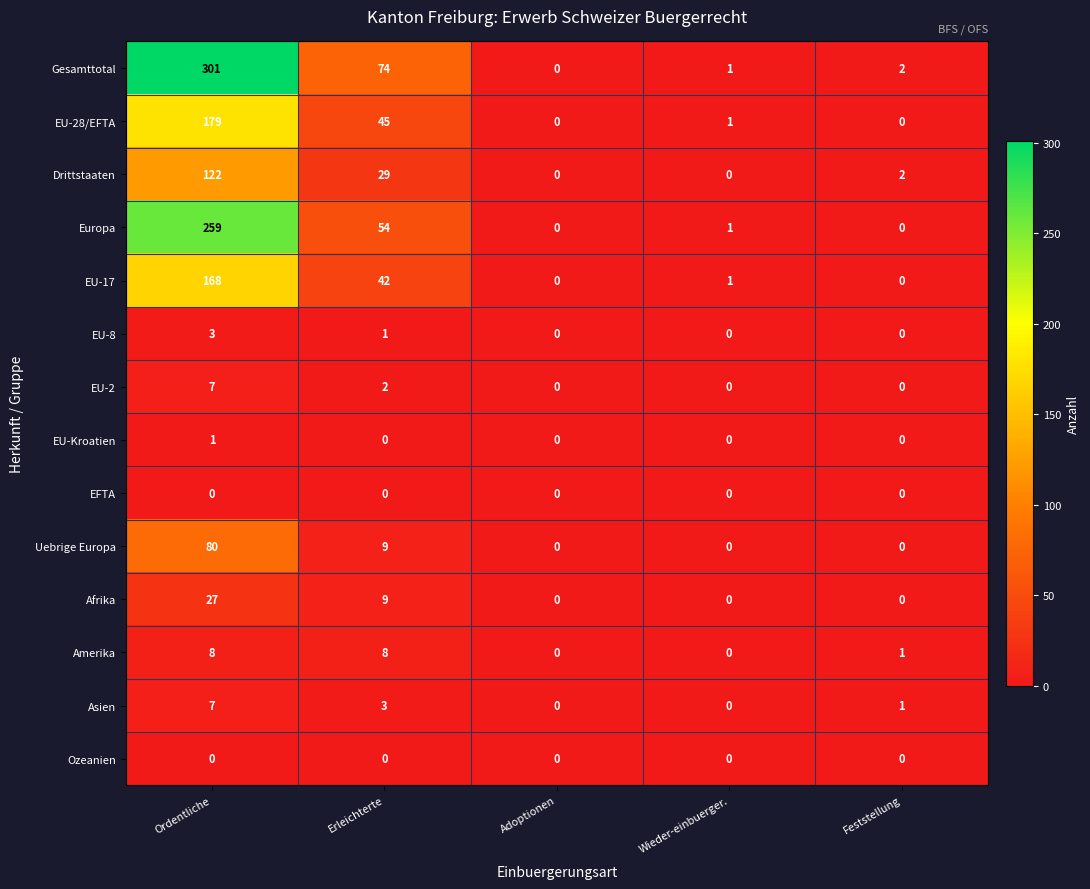

The Uebrige Europa series shows 28 at Feststellung. True or false?

False